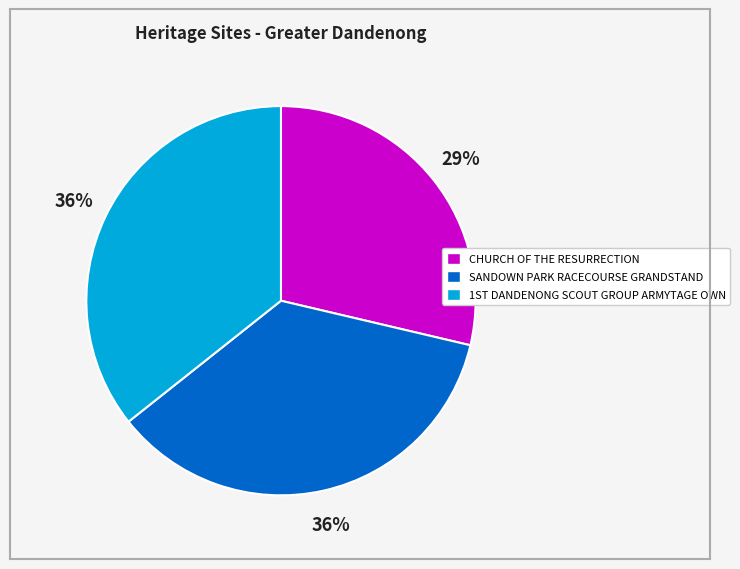

The CHURCH OF THE RESURRECTION slice represents 29% of the pie. True or false?

True